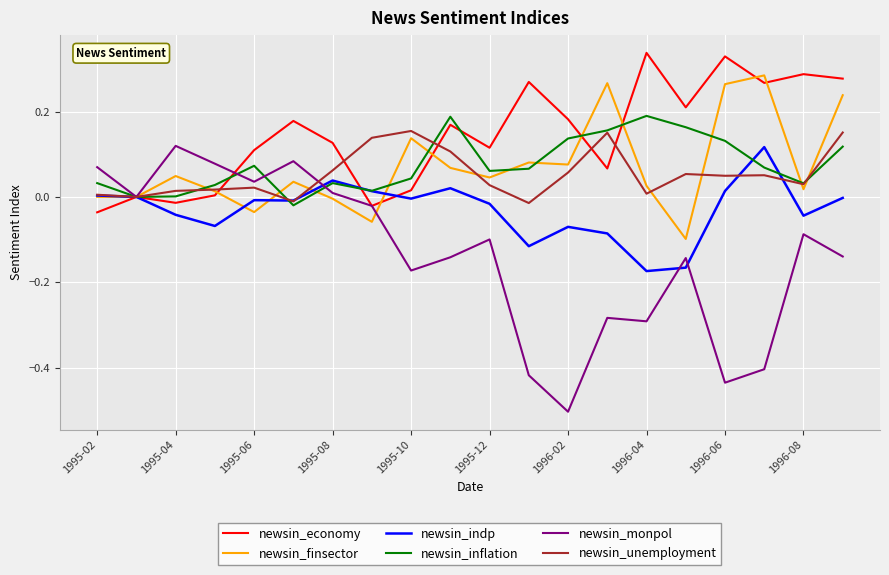

What is the smallest value displayed?

-0.5